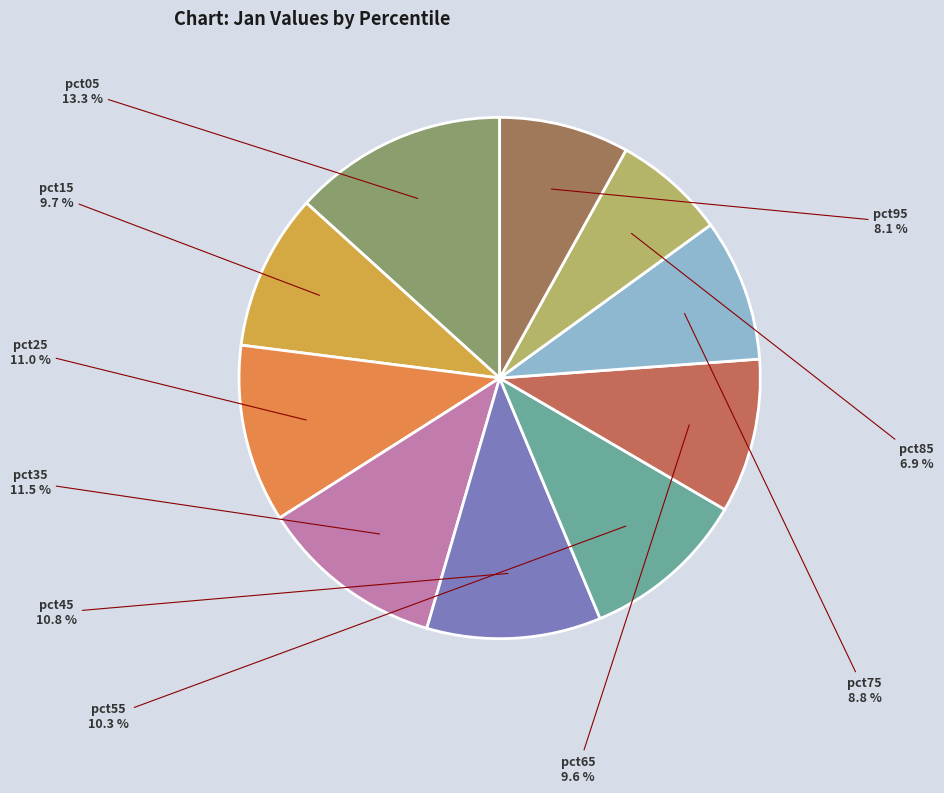

Do pct65 and pct85 together represent more than half of the pie?

No